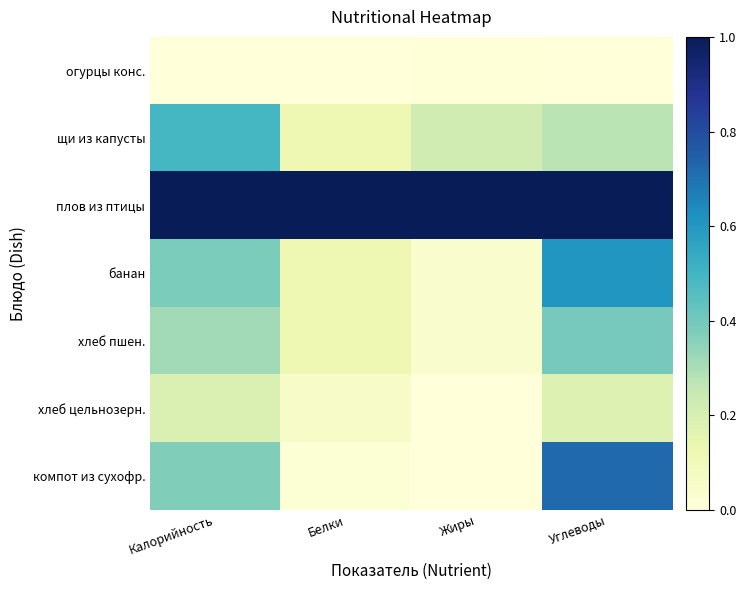

Reading left to right, extract all data points from this chart.

огурцы конс.: Калорийность=0.0	Белки=0.0	Жиры=0.0	Углеводы=0.0
щи из капусты: Калорийность=0.5	Белки=0.1	Жиры=0.2	Углеводы=0.3
плов из птицы: Калорийность=1.0	Белки=1.0	Жиры=1.0	Углеводы=1.0
банан: Калорийность=0.4	Белки=0.1	Жиры=0.0	Углеводы=0.6
хлеб пшен.: Калорийность=0.3	Белки=0.1	Жиры=0.0	Углеводы=0.4
хлеб цельнозерн.: Калорийность=0.2	Белки=0.1	Жиры=0.0	Углеводы=0.2
компот из сухофр.: Калорийность=0.4	Белки=0.0	Жиры=0.0	Углеводы=0.7